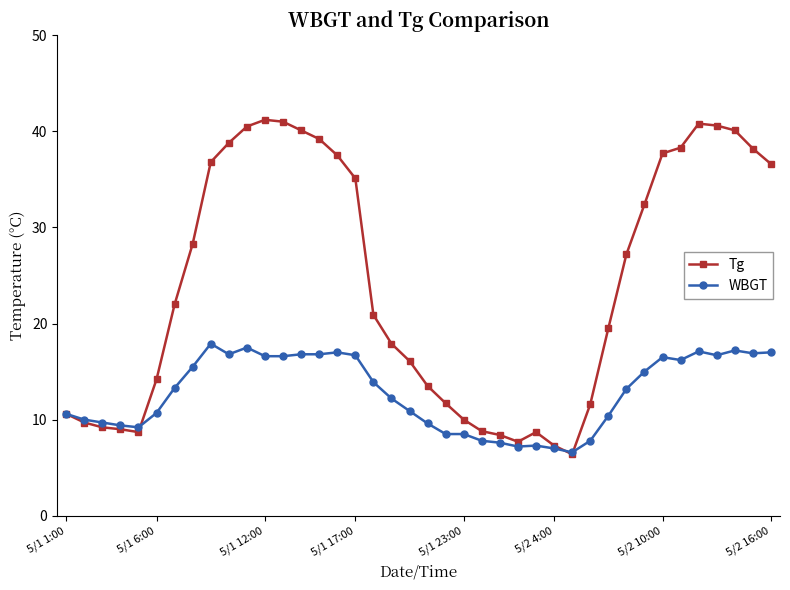

How many lines are shown in the chart?

2